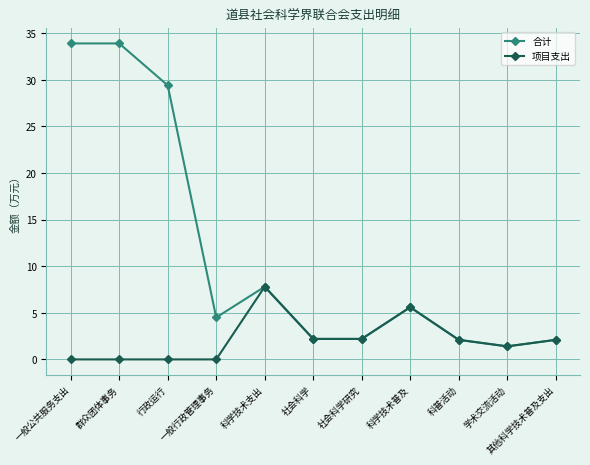

At which label does 项目支出 reach its peak?

科学技术支出